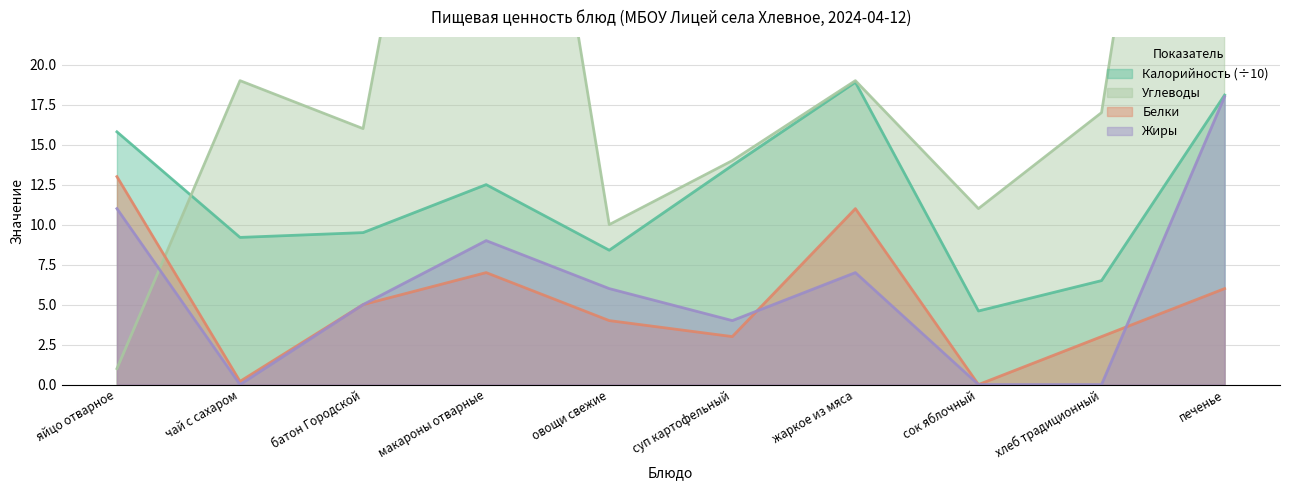

What is the label of the 7th point from the right?

макароны отварные